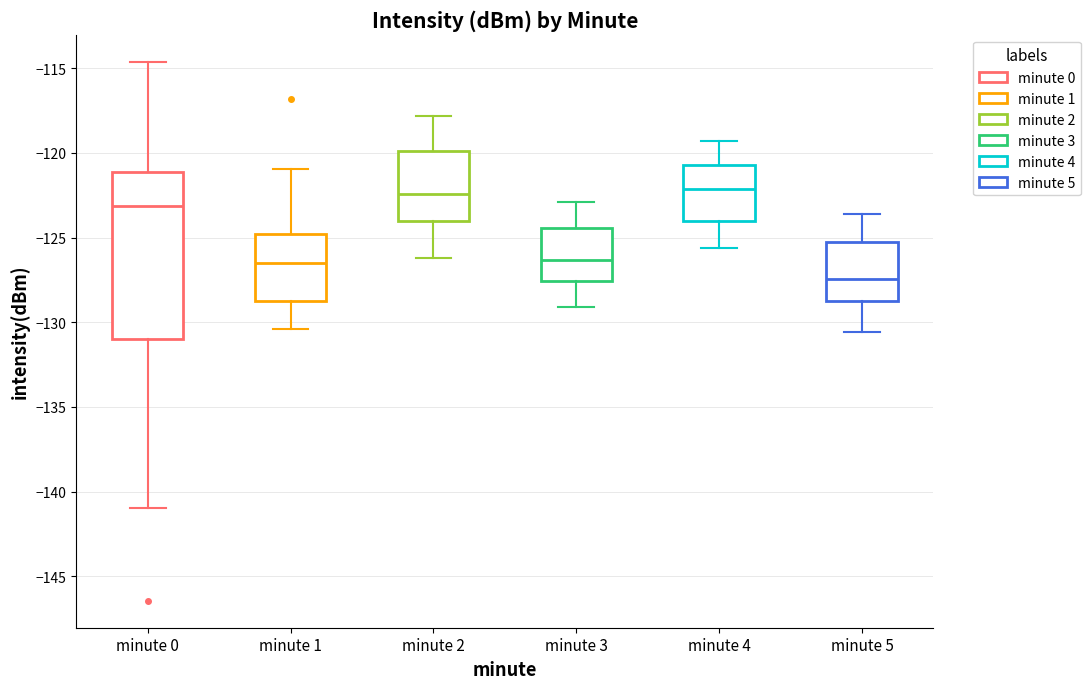

Reading left to right, transcribe this box plot: for each box, give where its median line is, the range the box spans, and where its two whiskers end, as read against the y-axis. The values are not printed on the chart, so give them approximately, as read against the axis.

minute 0: median -123.0, box -131.0 to -121.0, whiskers -141.0 to -114.5
minute 1: median -126.5, box -129.0 to -125.0, whiskers -130.5 to -121.0
minute 2: median -122.5, box -124.0 to -120.0, whiskers -126.0 to -118.0
minute 3: median -126.5, box -127.5 to -124.5, whiskers -129.0 to -123.0
minute 4: median -122.0, box -124.0 to -120.5, whiskers -125.5 to -119.5
minute 5: median -127.5, box -128.5 to -125.0, whiskers -130.5 to -123.5